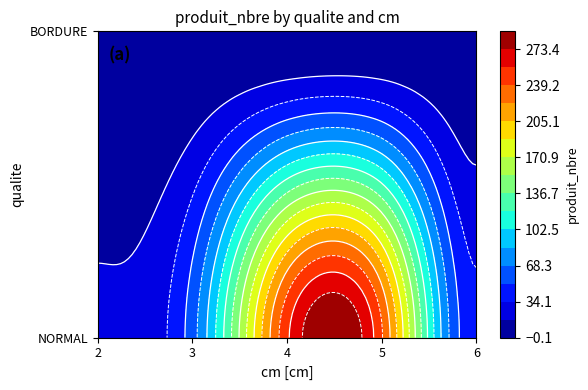

Is it true that NORMAL equals 241 at 5?

True